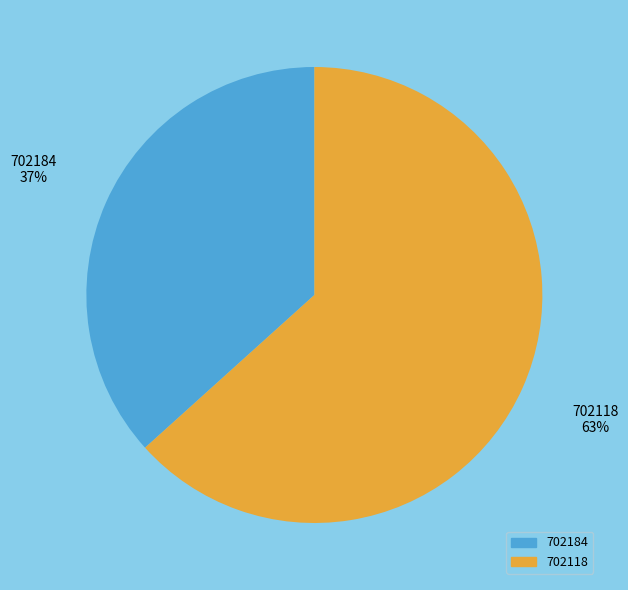

Does any single category account for the majority?

Yes